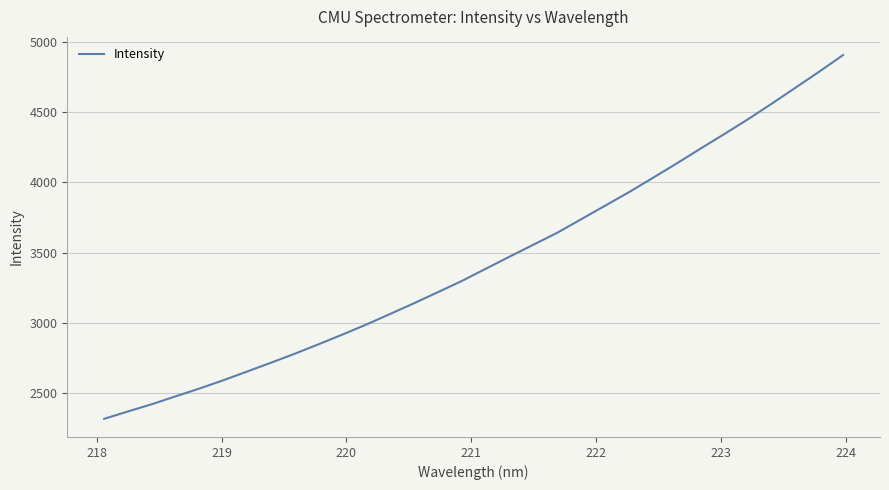

What is the sum of all values?

110015.6